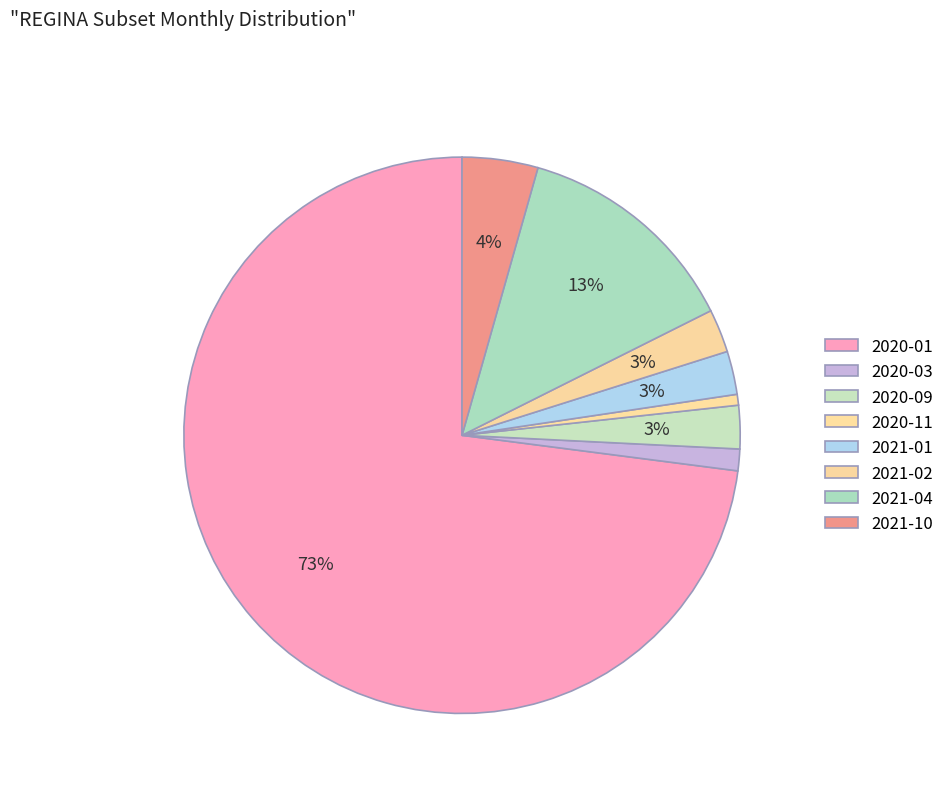

What is the largest slice in the pie chart?

2020-01